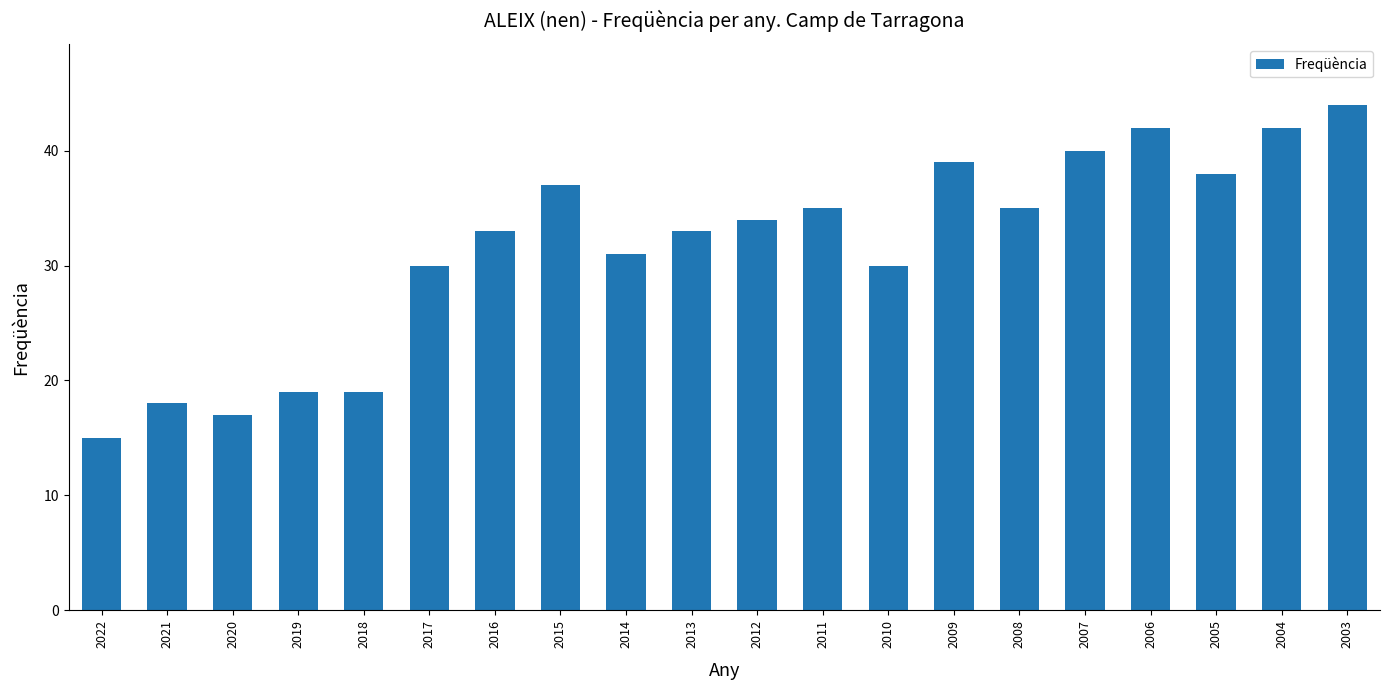

What is the greatest value displayed?

44